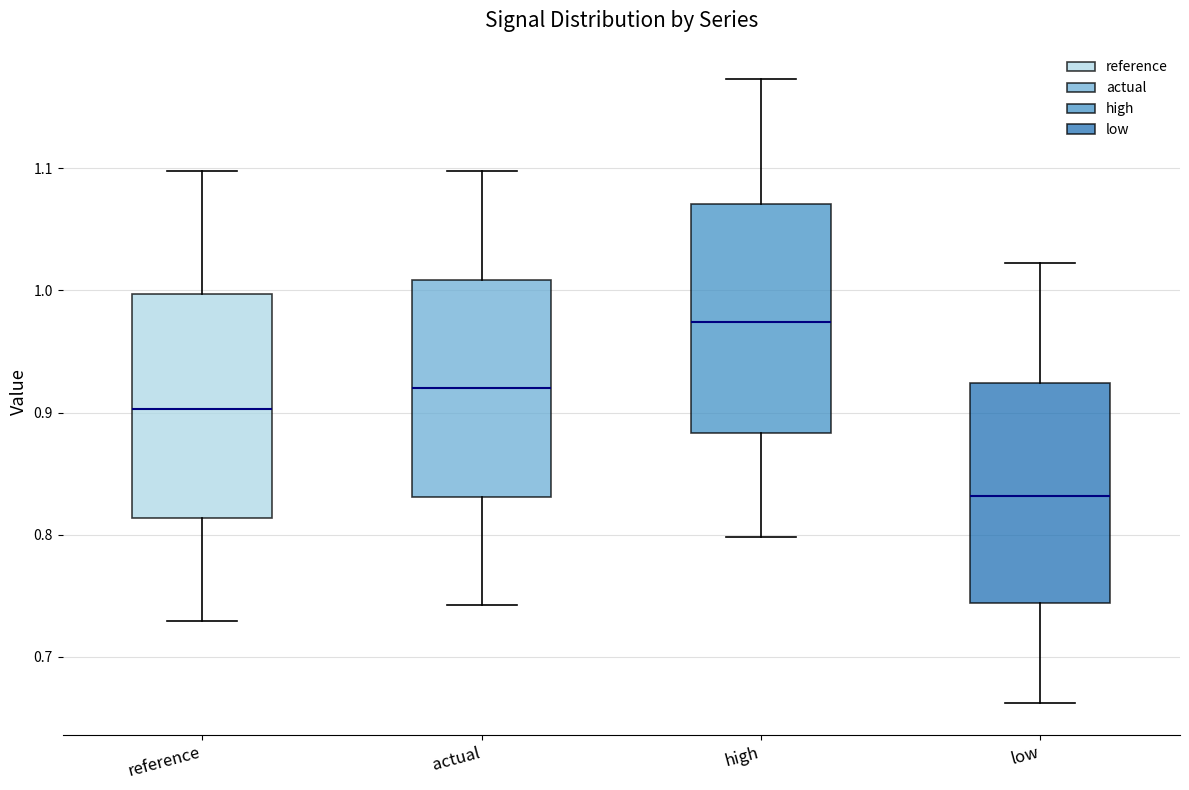

Reading left to right, read every box against the y-axis: the position of its median line, the range the box covers, and the ends of its whiskers. The values are not printed on the chart, so give them approximately, as read against the axis.

reference: median 0.90, box 0.81 to 1.00, whiskers 0.73 to 1.10
actual: median 0.92, box 0.83 to 1.01, whiskers 0.74 to 1.10
high: median 0.97, box 0.88 to 1.07, whiskers 0.80 to 1.17
low: median 0.83, box 0.74 to 0.92, whiskers 0.66 to 1.02